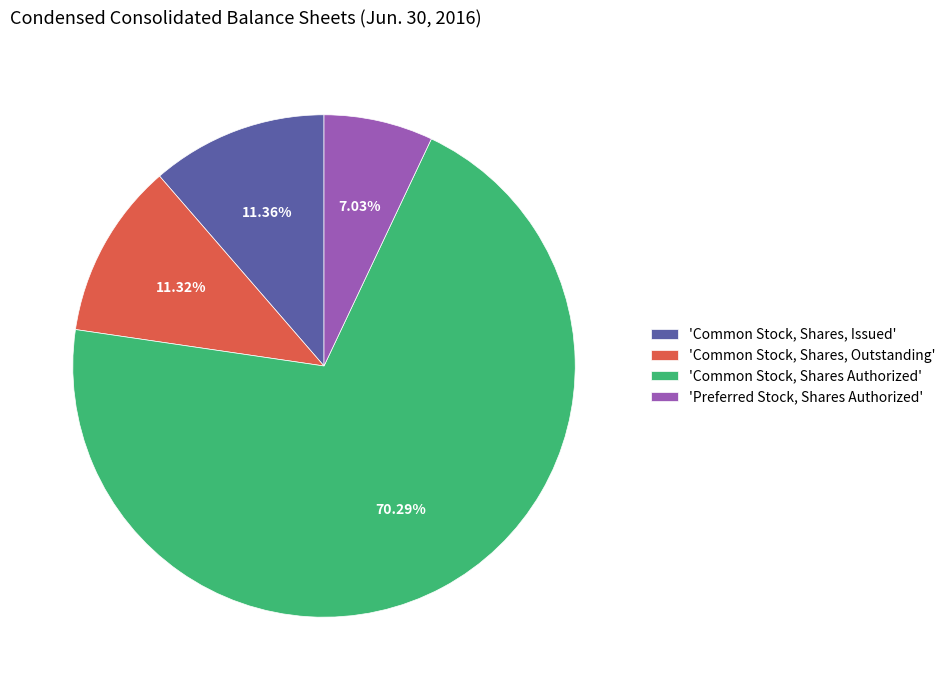

How many segments does this pie chart have?

4